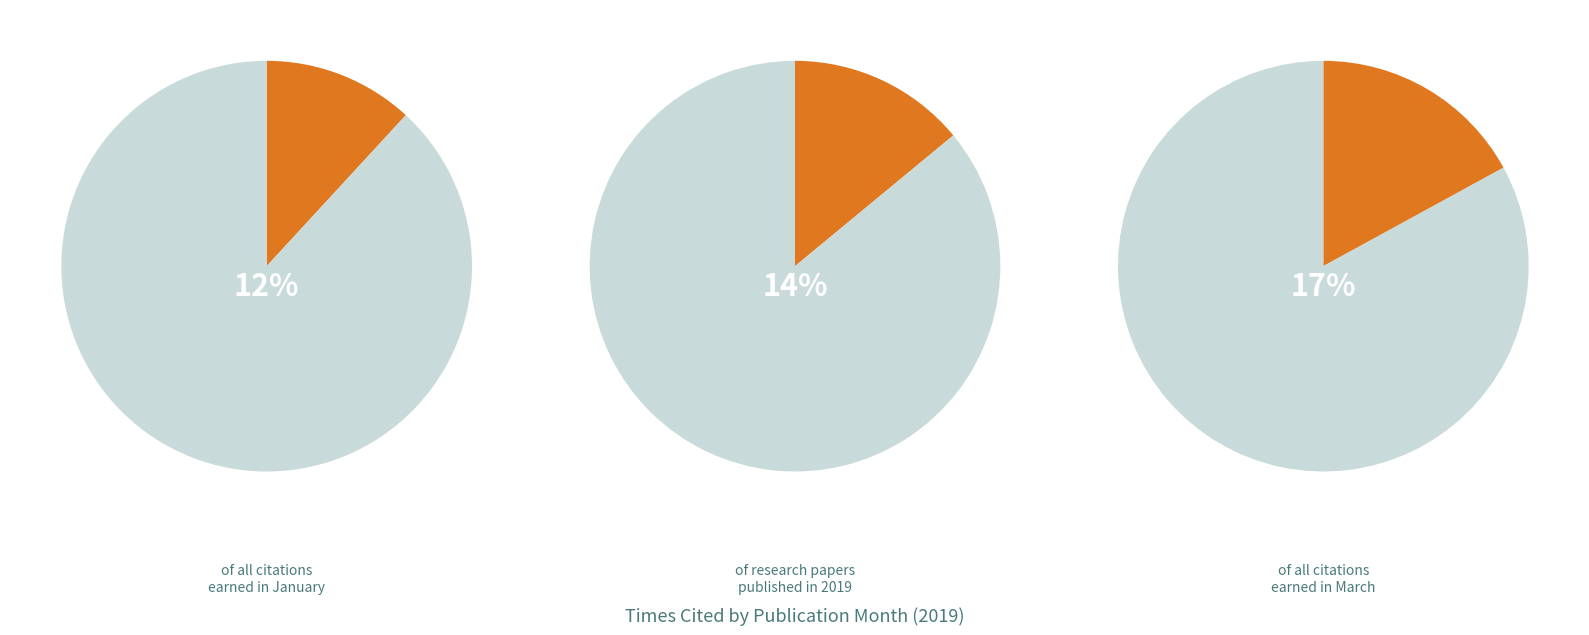

Which has a higher value, MAR 1 or JAN?

MAR 1